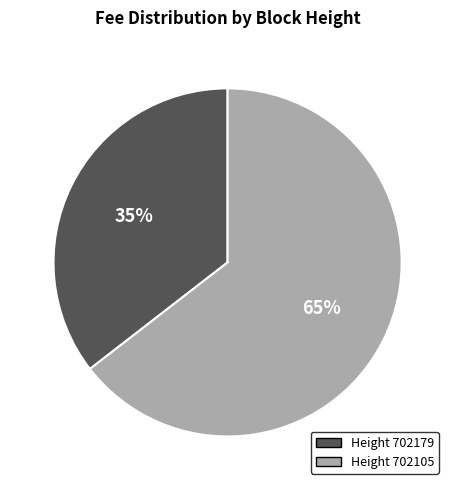

To the nearest percent, what is the average slice percentage?

50%